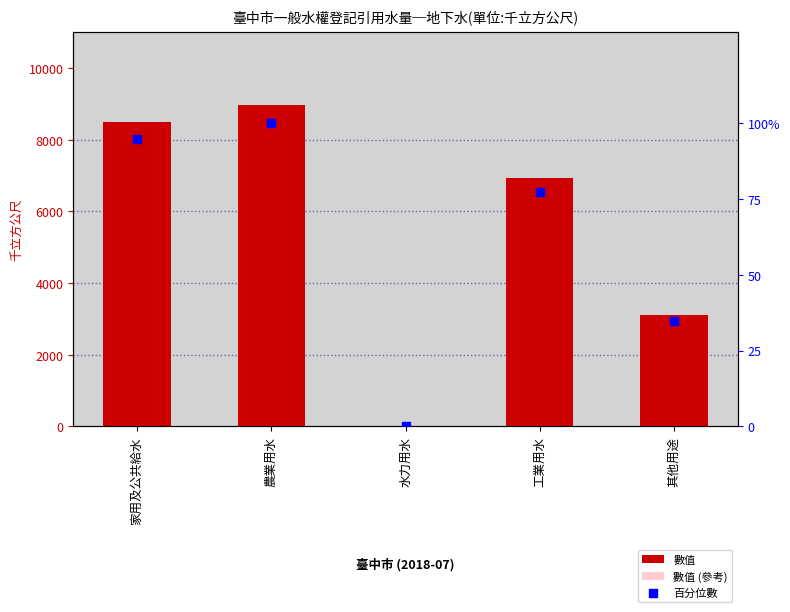

What is the total value across all series at 農業用水?

14464.8